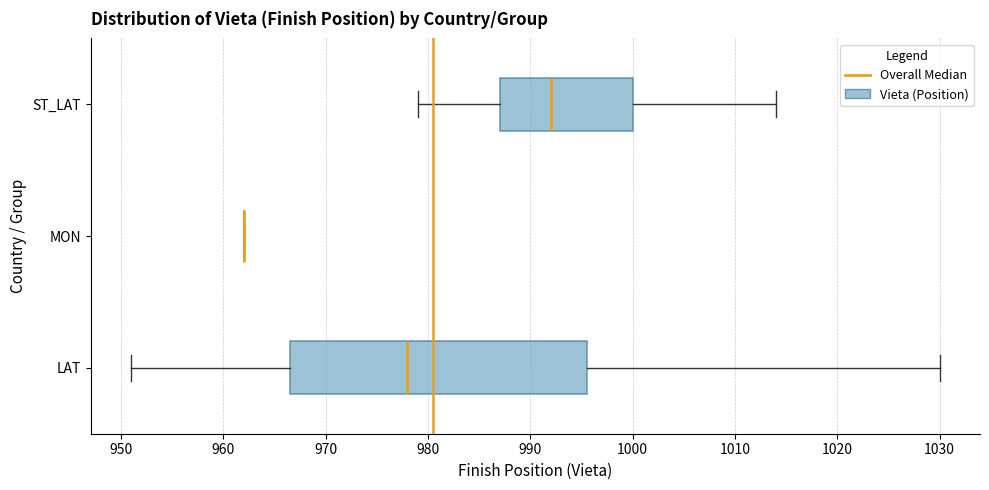

Comparing the boxes themselves (not the whiskers), which one is the widest?

LAT